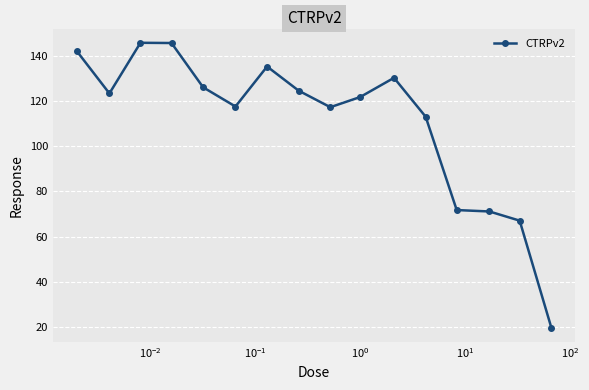

True or false: the data has more than 0 interior local peaks.

True